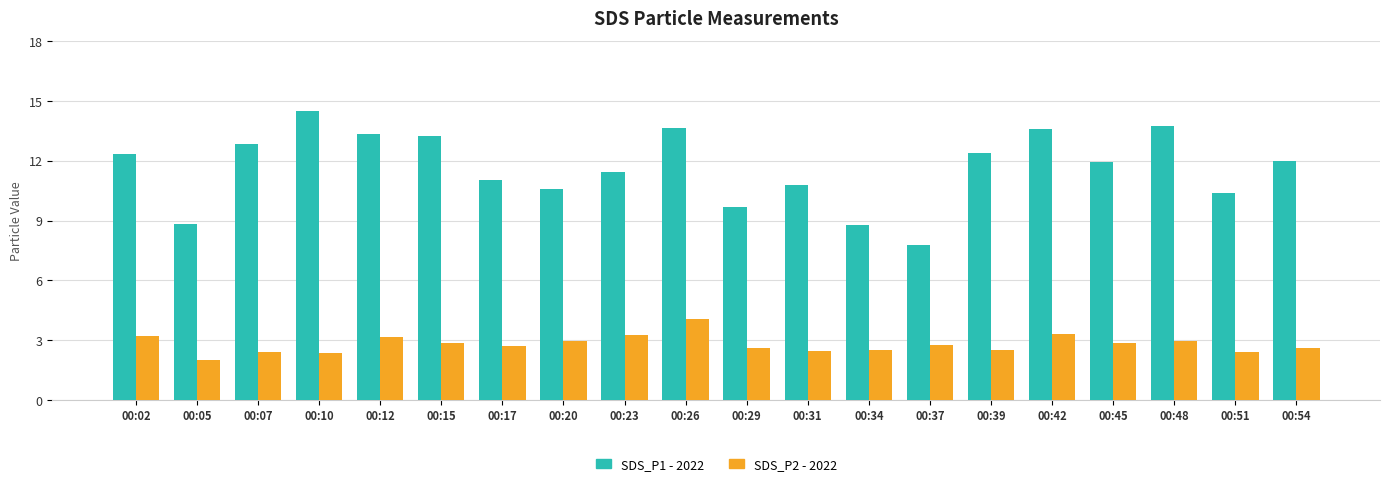

At which category does the chart reach its peak across all series?

00:10